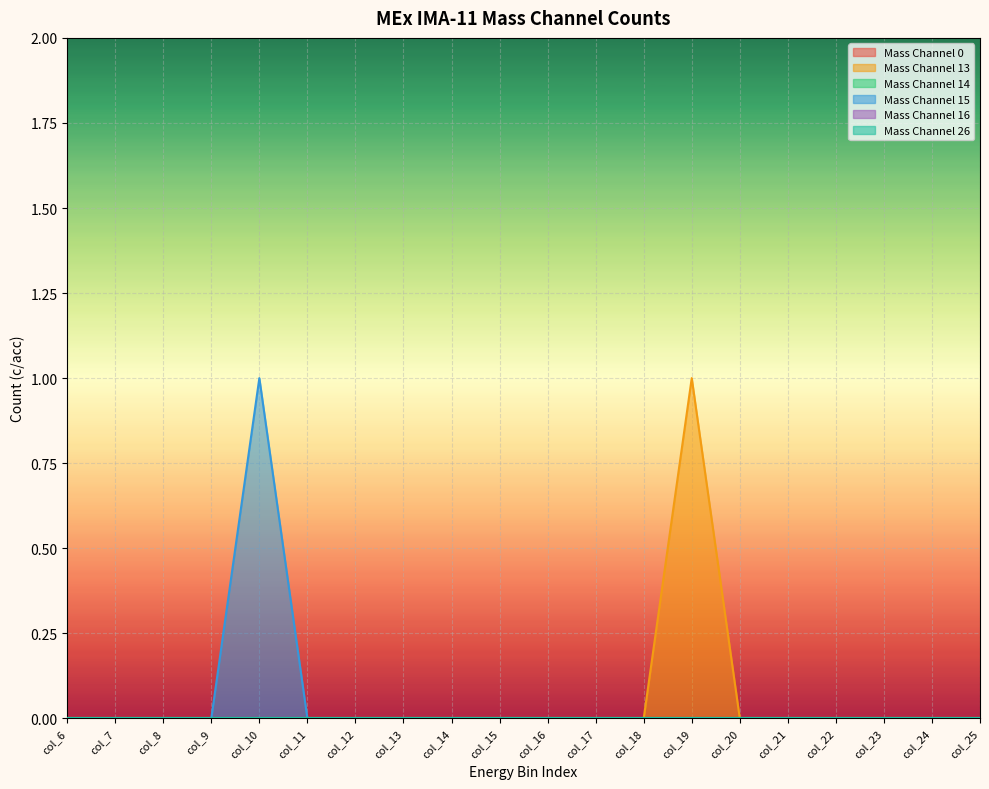

Does the chart display data point markers on the line(s)?

No